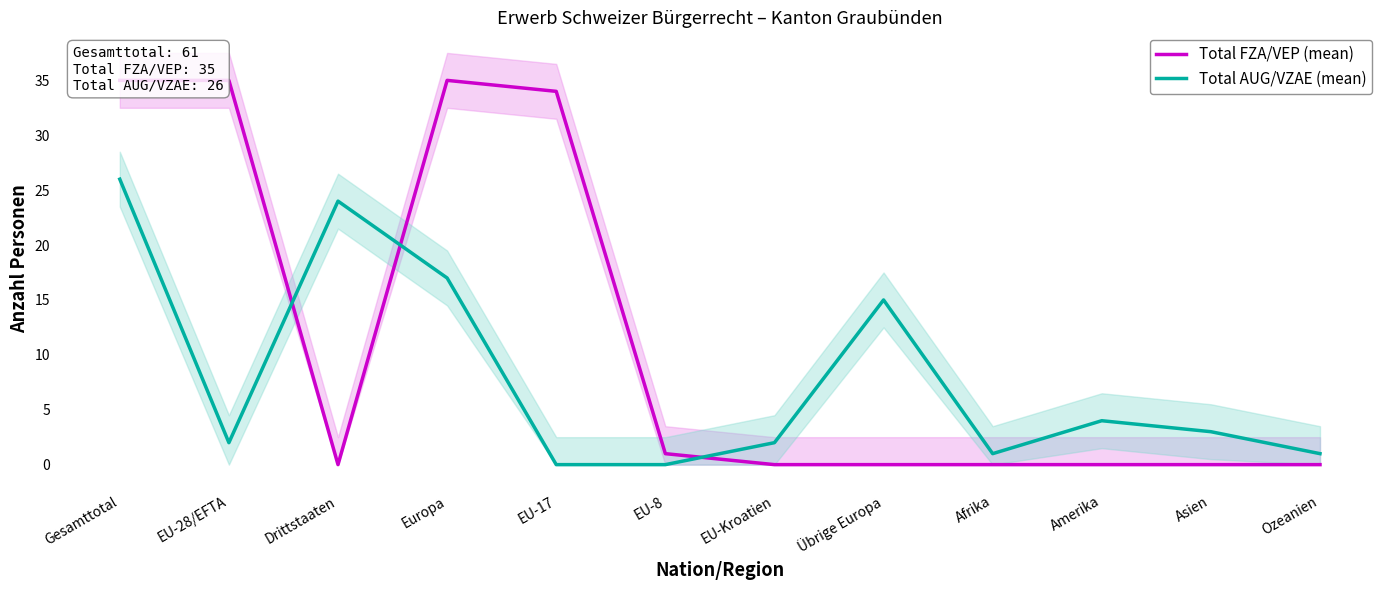

How many times do Total FZA/VEP (mean) and Total AUG/VZAE (mean) cross each other?

3